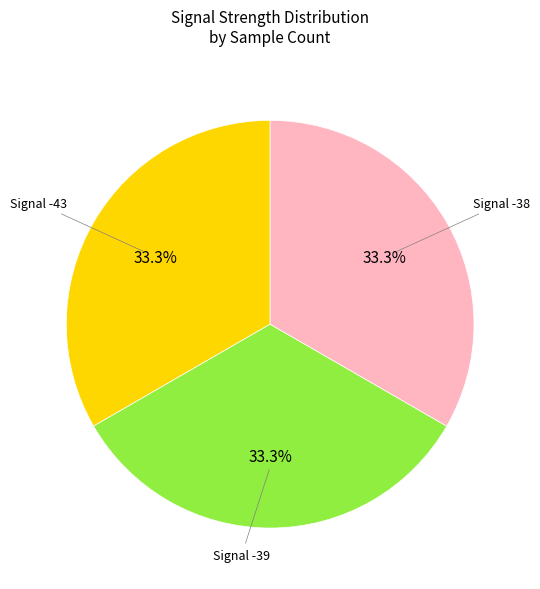

Does any single category account for the majority?

No